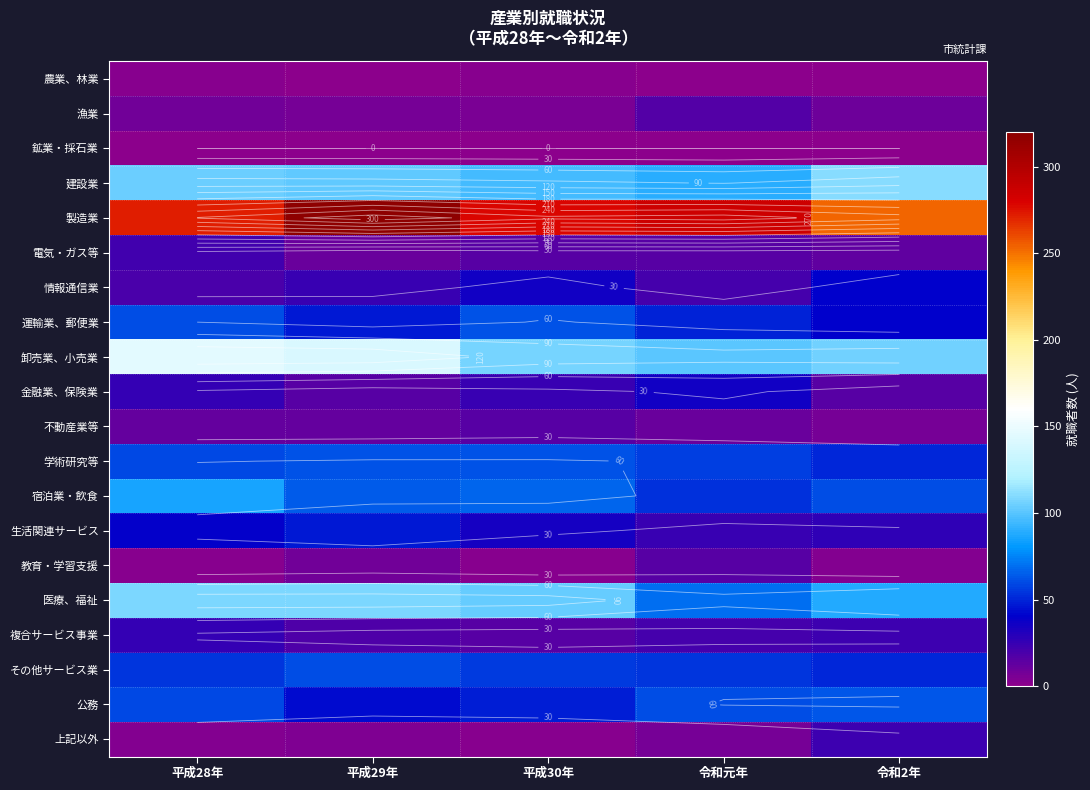

Rank the categories by 宿泊業・飲食 value from lowest to highest.

令和元年, 令和2年, 平成29年, 平成30年, 平成28年